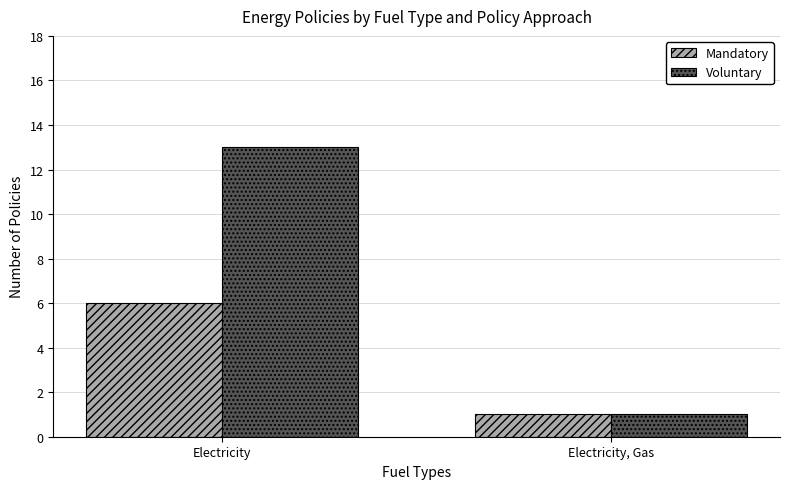

Count the number of data series in this chart.

2